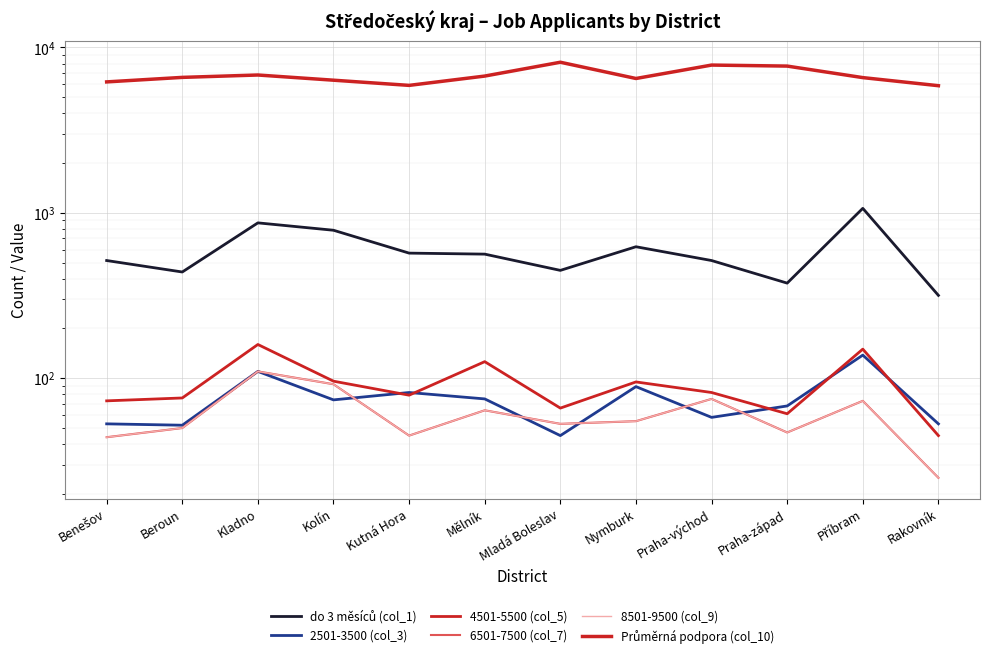

At which label does 4501-5500 (col_5) first exceed 82?

Kladno